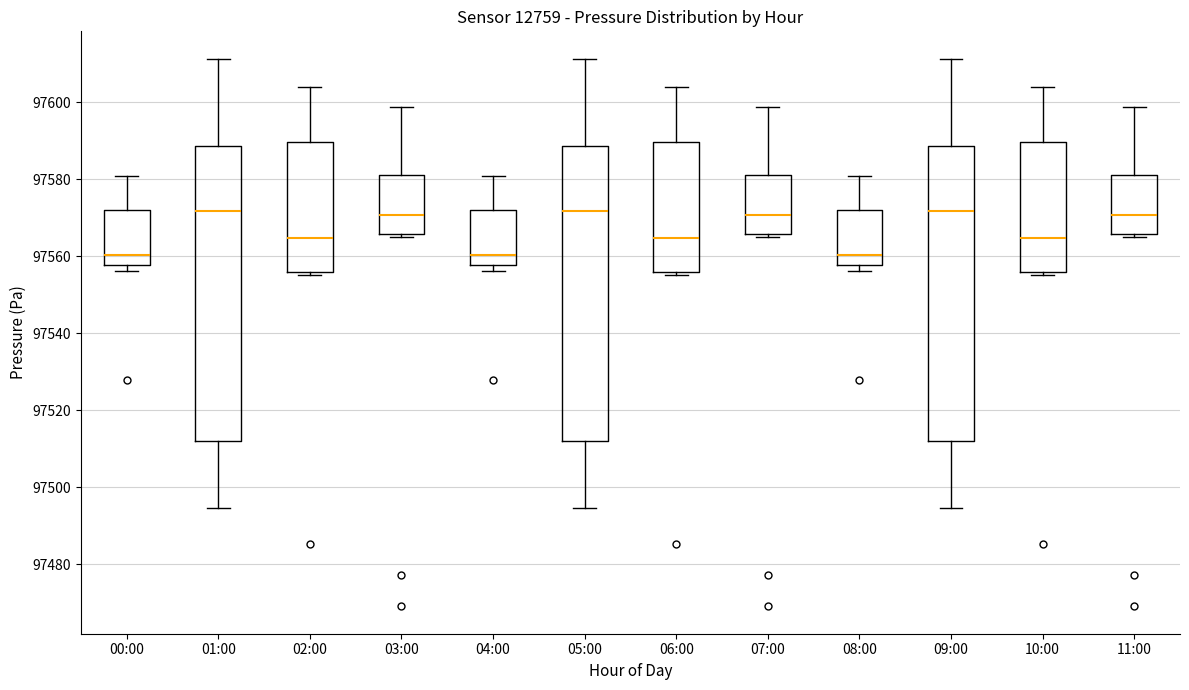

Where is the lower edge of the box for 07:00 on the y-axis? The values are not printed on the chart, so give them approximately, as read against the axis.

97566